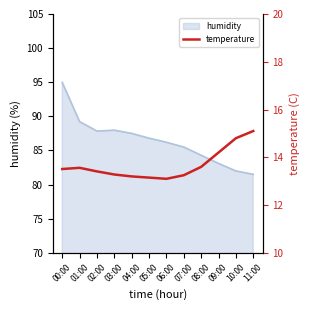

List the labels in order of value, smallest first.

06:00, 05:00, 04:00, 07:00, 03:00, 02:00, 00:00, 01:00, 08:00, 09:00, 10:00, 11:00